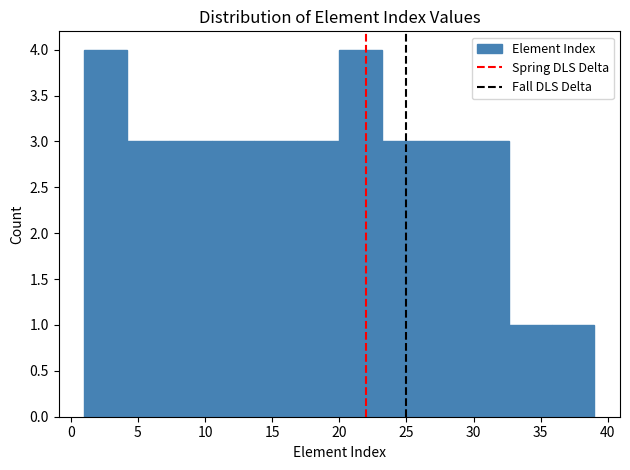

How tall is the bar that spans 29.5 to 32.5 on the x-axis? Neither the bar edges nor the heights are printed on the chart, so give them approximately, as read against the axes.

3